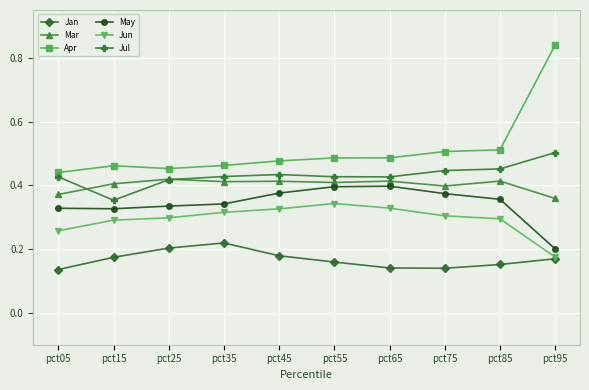

Which series has the largest range (max minus min)?

Apr